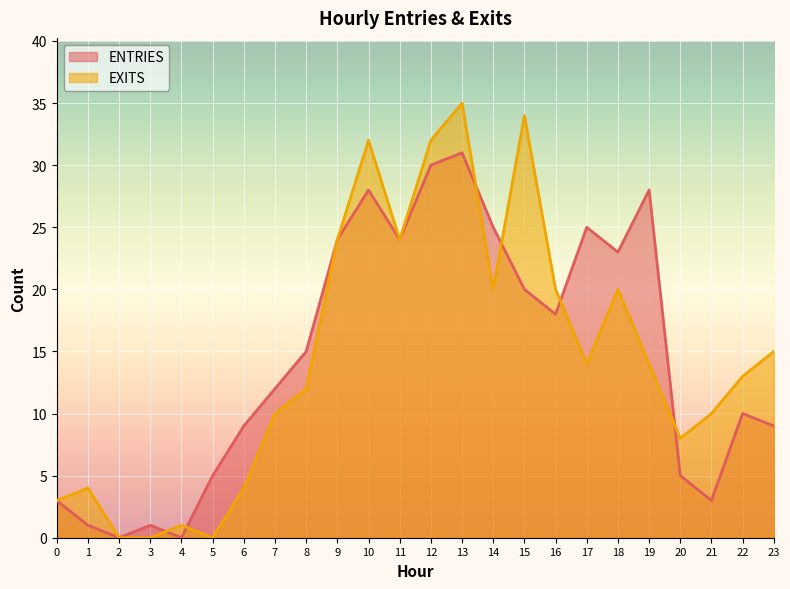

What are all the series names shown in the legend?

ENTRIES, EXITS